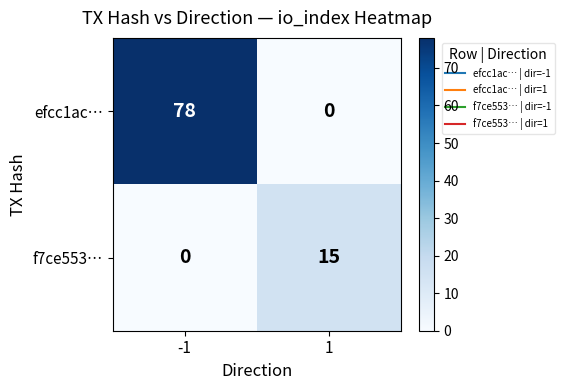

True or false: f7ce553… has a value of 26 at 1.

False